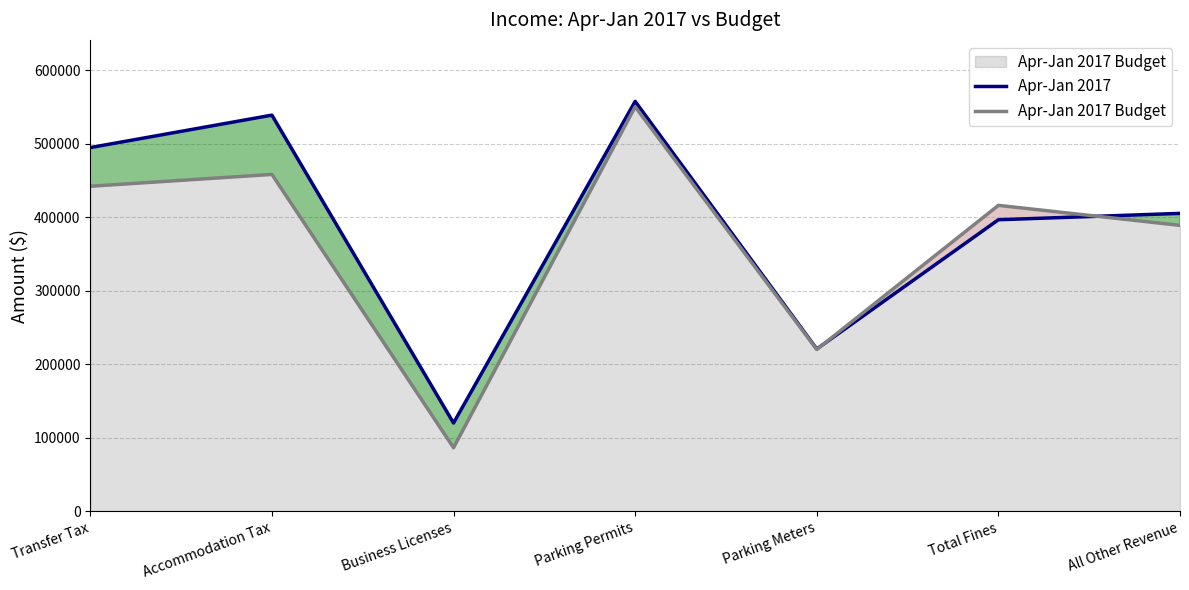

Reading left to right, list all the values displayed in this chart.

Apr-Jan 2017: 494563	538674	119950	557398	220675	396433	405060
Apr-Jan 2017 Budget: 441951	458050	86386	550000	220000	415963	388786